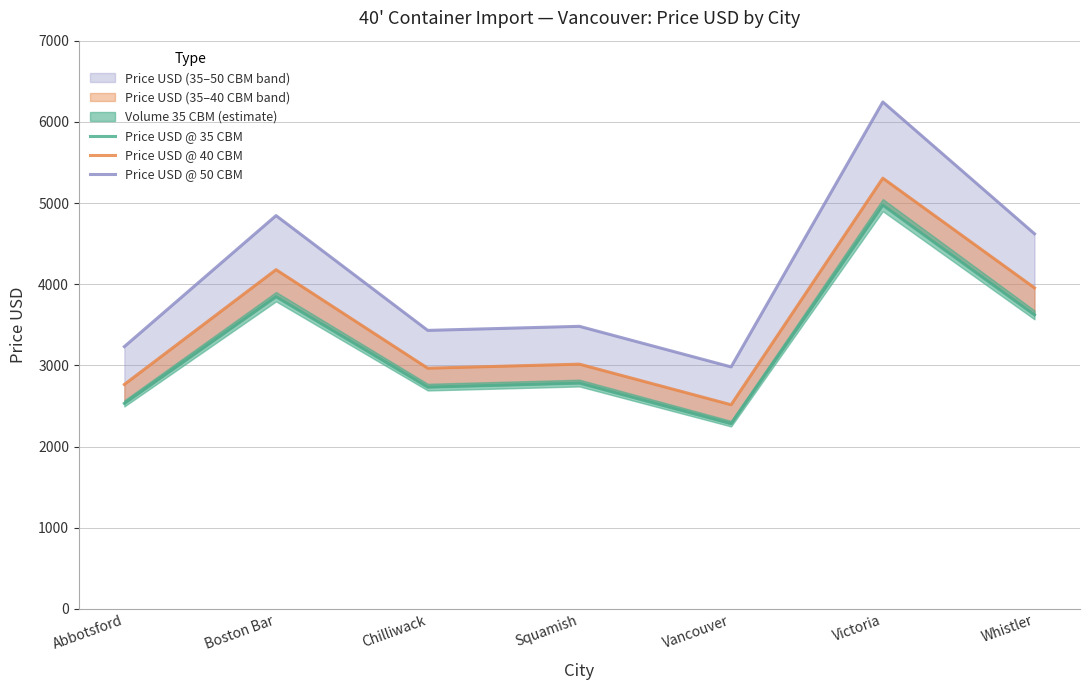

List the series in order of their peak value, highest first.

Price USD @ 50 CBM, Price USD @ 40 CBM, Price USD @ 35 CBM